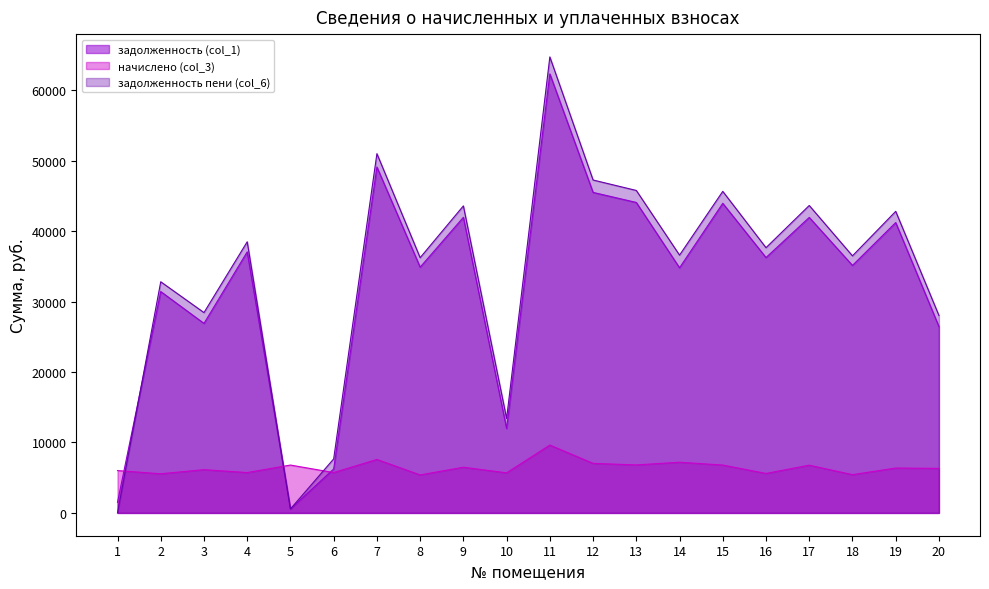

Where does the начислено (col_3) series first go above 6374?

5